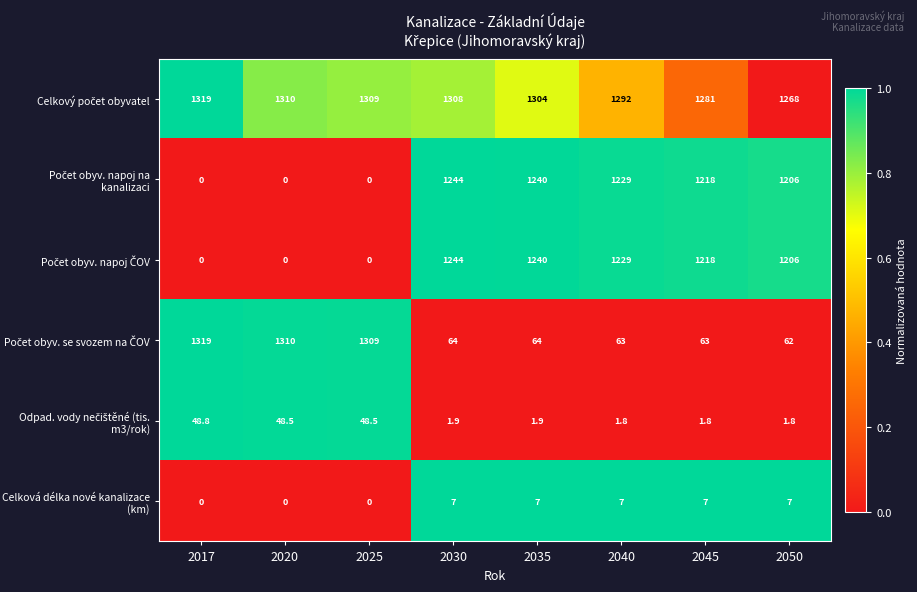

At how many categories does at least one series exceed 0?

8